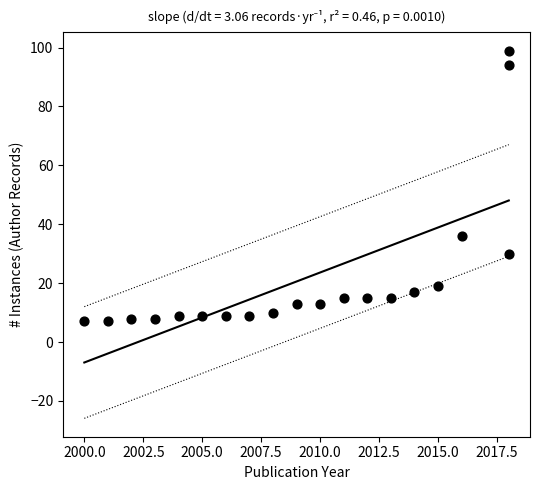

What is the range of Y values (max minus min)?

92